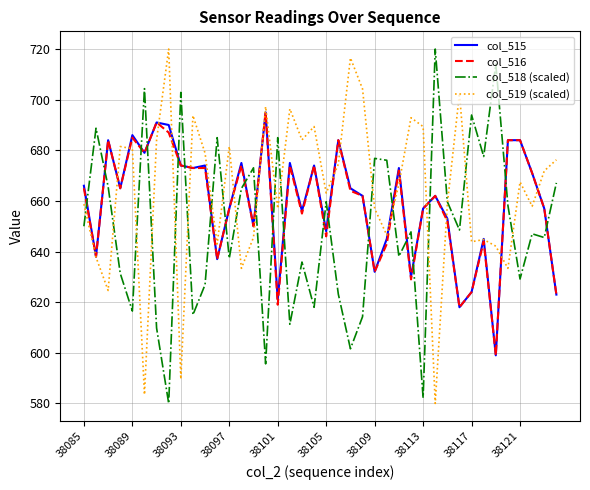

What is the lowest value of the col_518 (scaled) series?

580.0